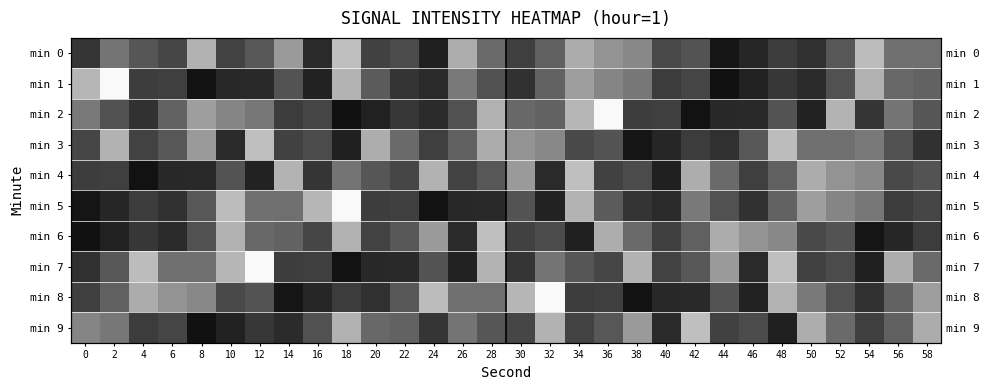

What is the sum of the min 4 values at 8 and 12?

-251.9